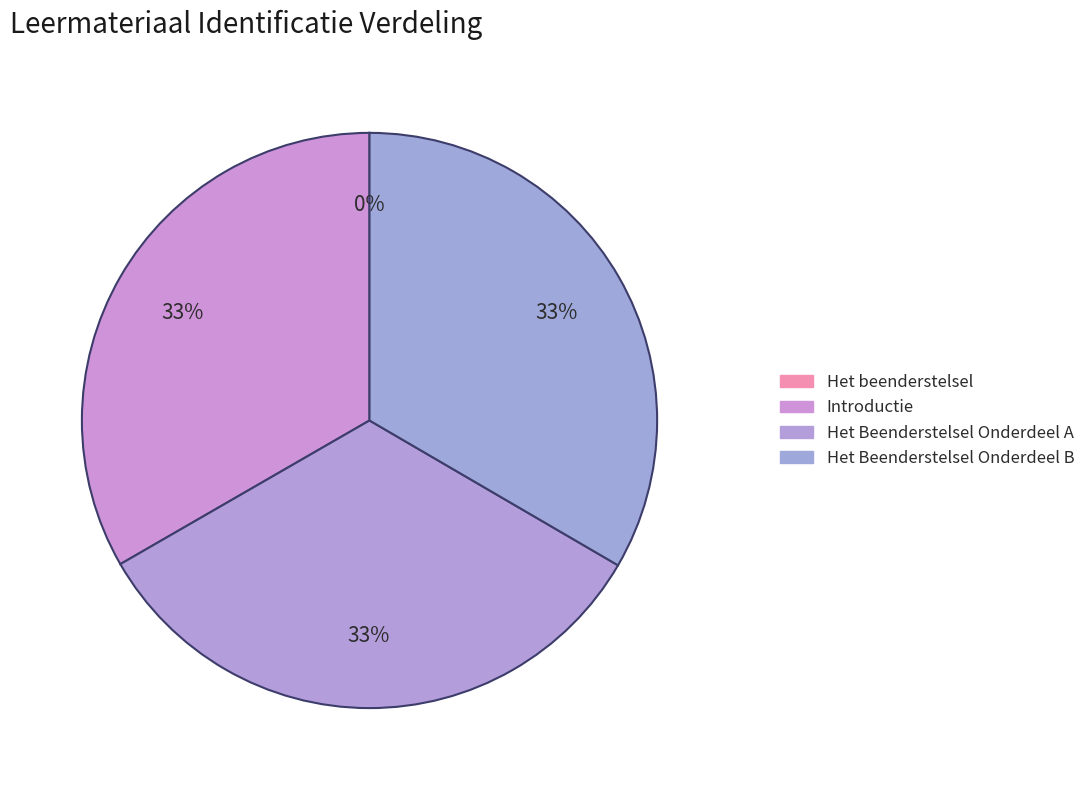

Is there any slice that represents more than half of the pie?

No